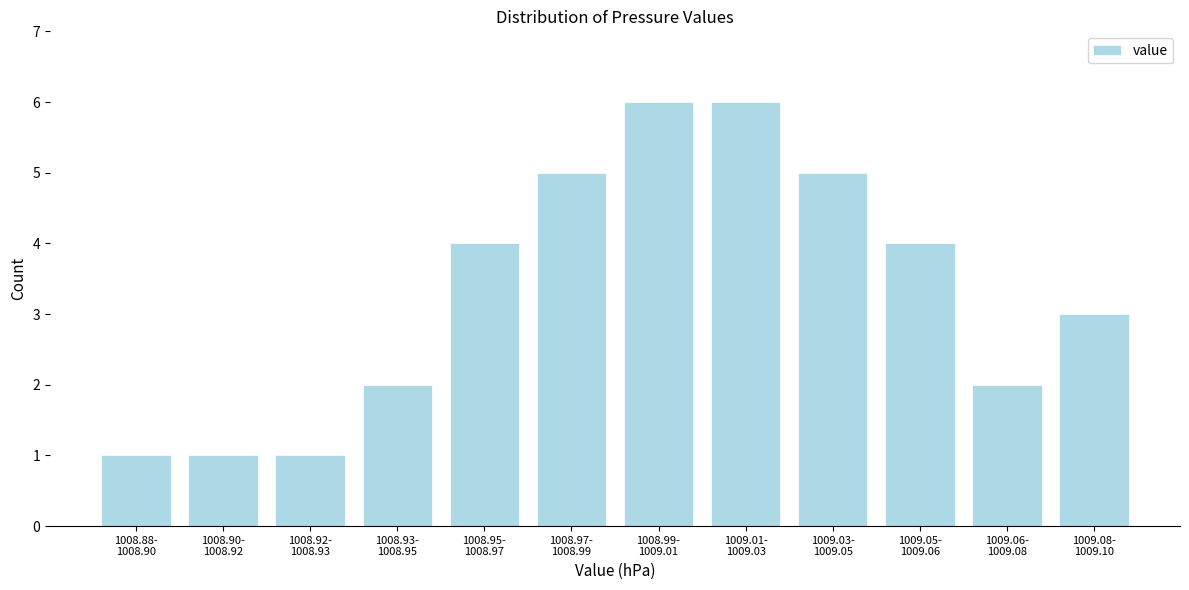

Reading right to left, what are all the values shown in this chart?

3	2	4	5	6	6	5	4	2	1	1	1